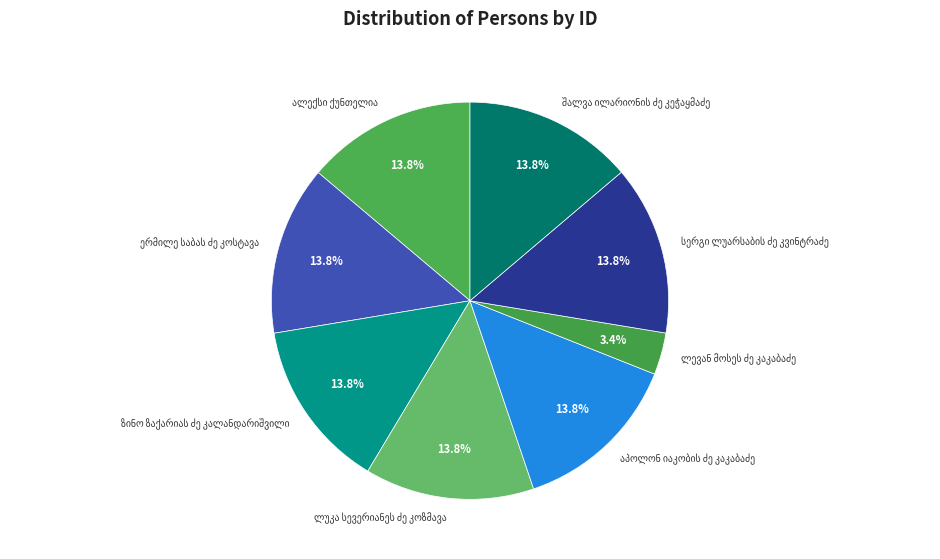

Does any single category account for the majority?

No